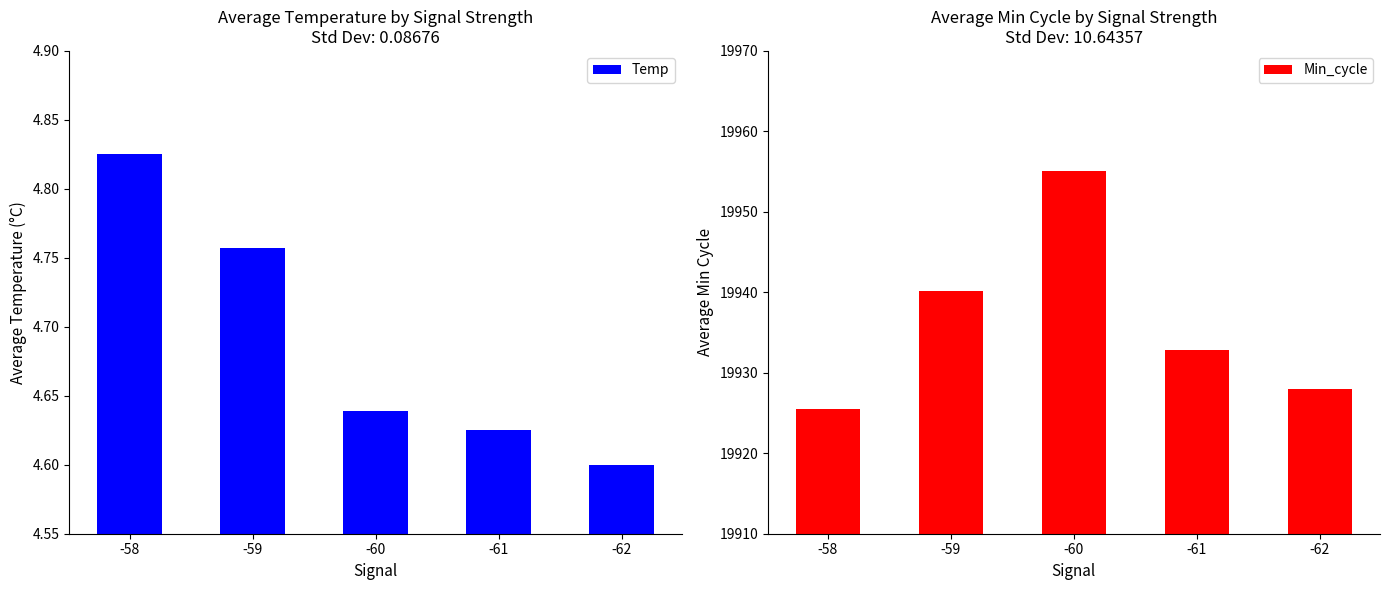

How many groups of bars are there?

5